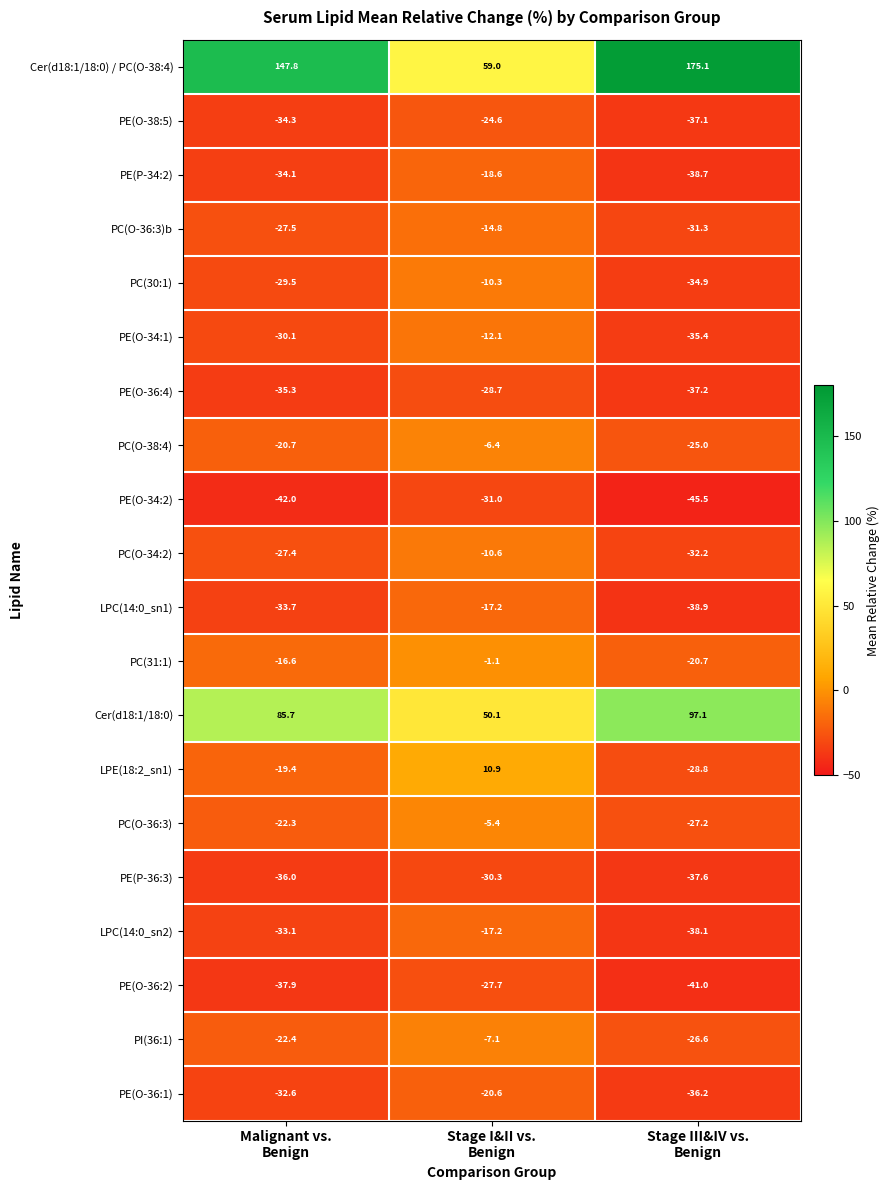

Which series has the largest range (max minus min)?

Cer(d18:1/18:0) / PC(O-38:4)